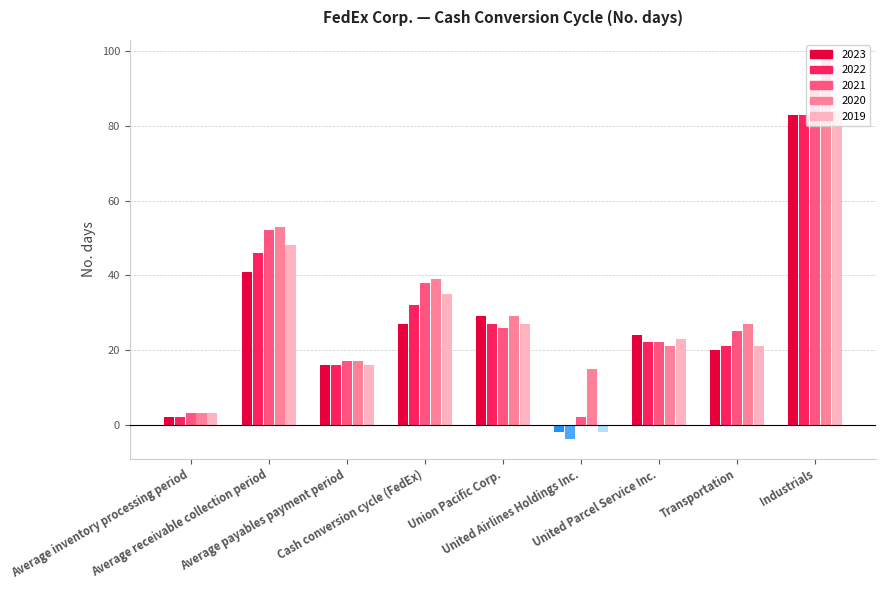

Which series has the widest spread of values?

2020